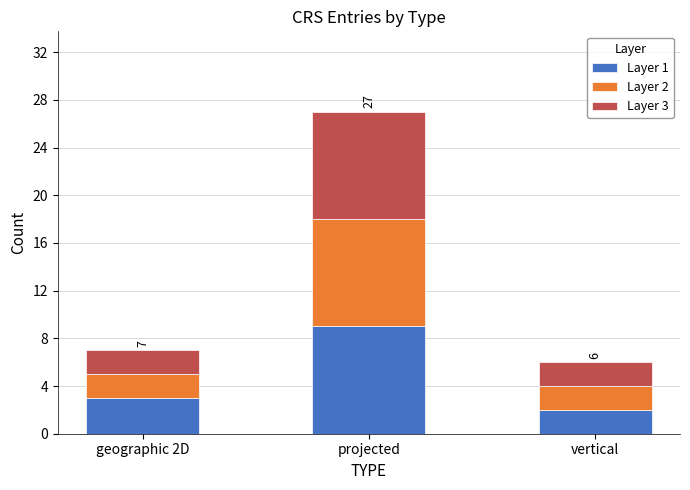

The value of Layer 1 at projected is 15. True or false?

False